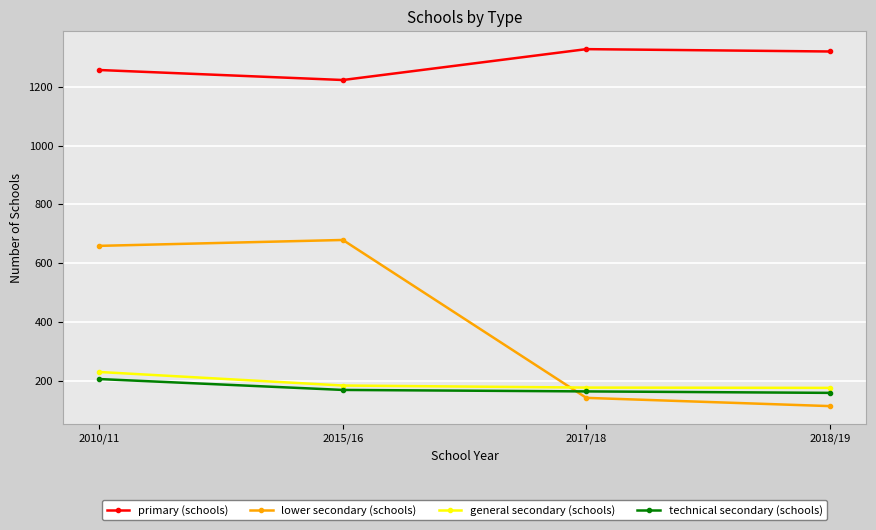

What is the maximum value shown in the chart?

1328